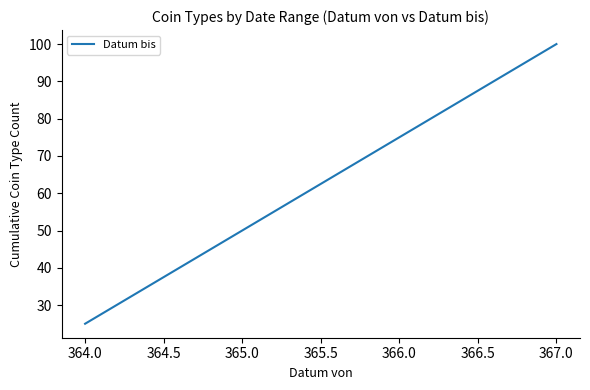

Reading left to right, transcribe all the data shown in this chart.

25	100